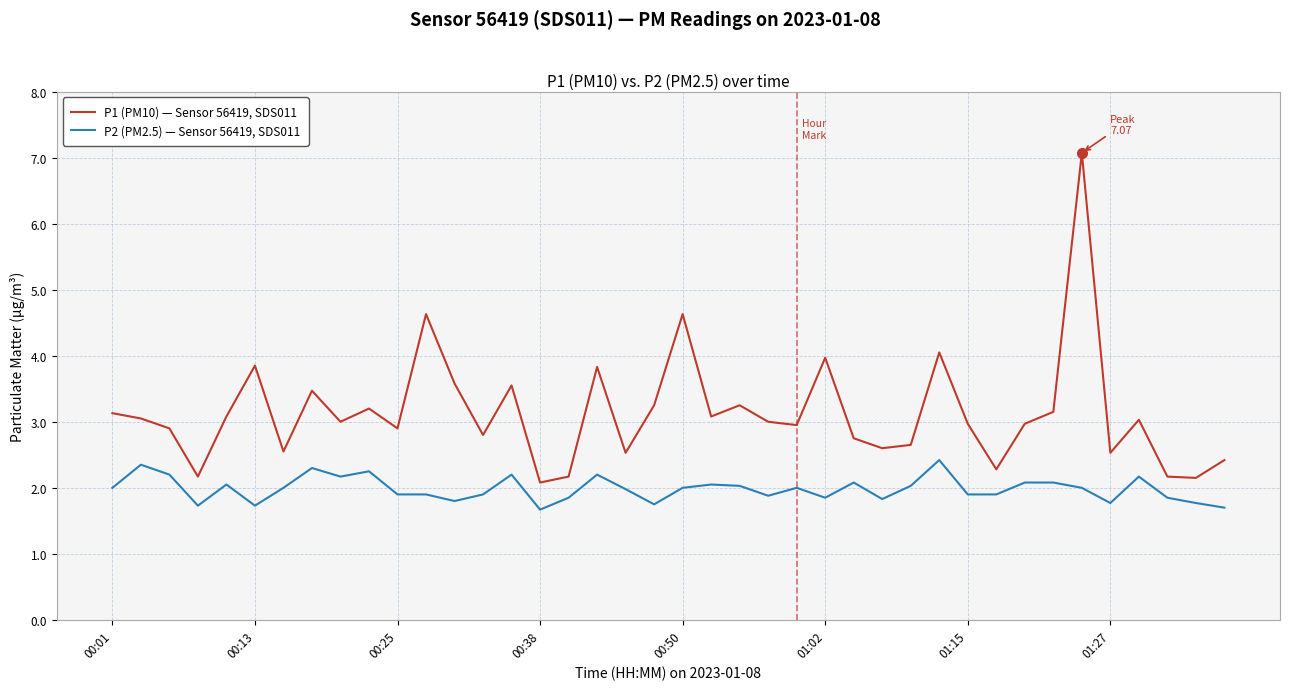

List the series in order of their overall mean, lowest first.

P2 (PM2.5) — Sensor 56419, SDS011, P1 (PM10) — Sensor 56419, SDS011